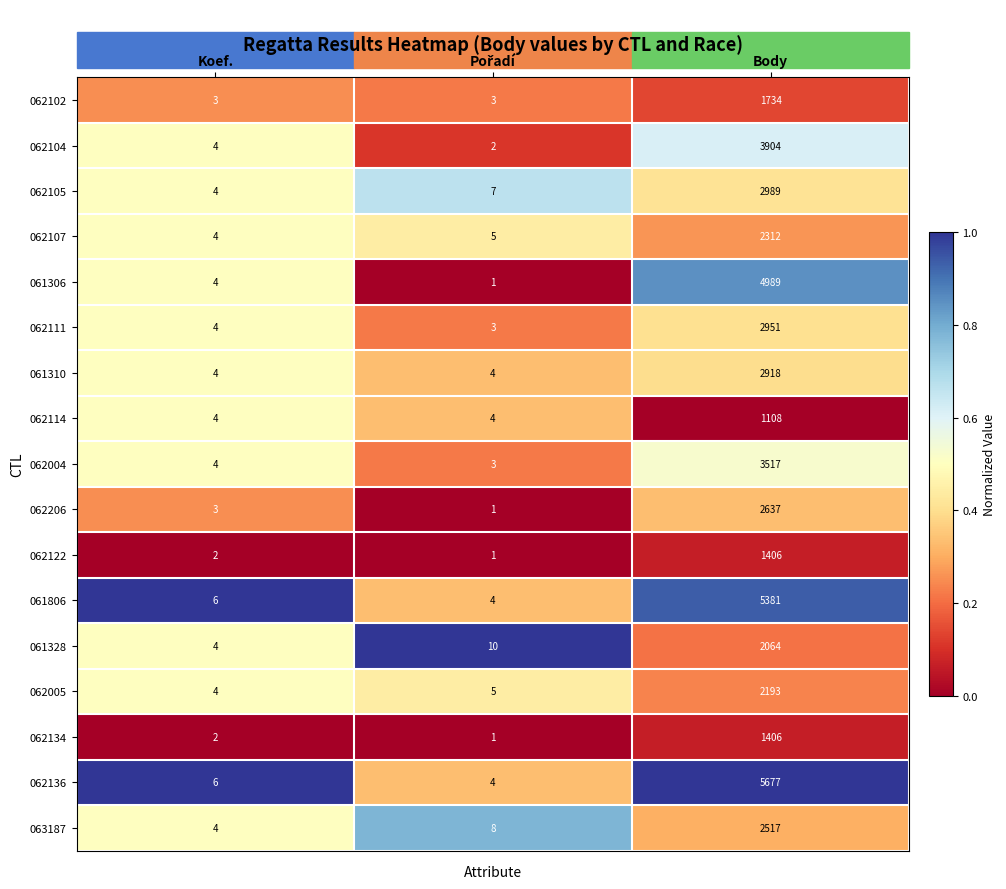

How many categories are shown in the chart?

3